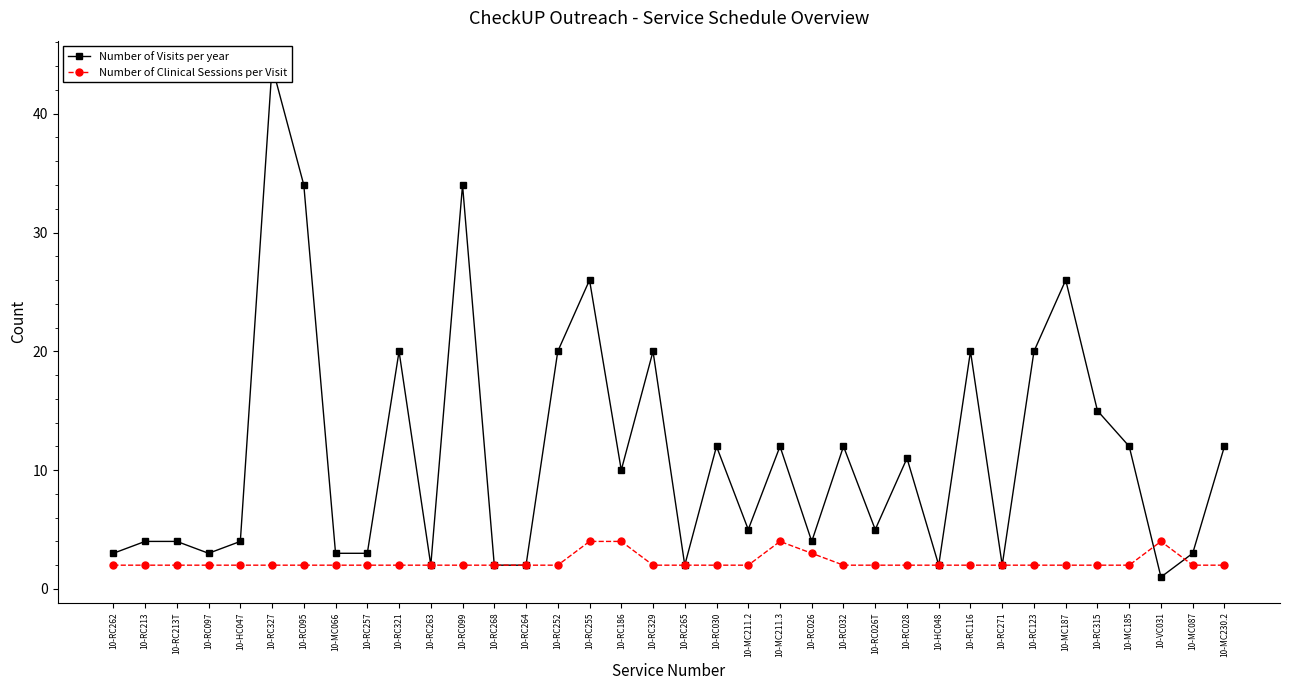

What are all the series names shown in the legend?

Number of Visits per year, Number of Clinical Sessions per Visit